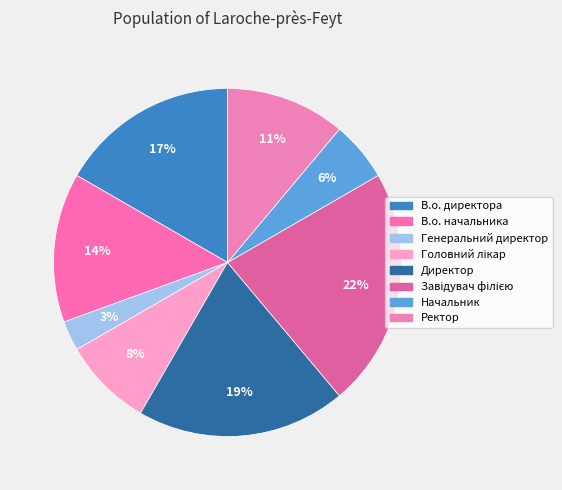

The Начальник slice represents 6% of the pie. True or false?

True